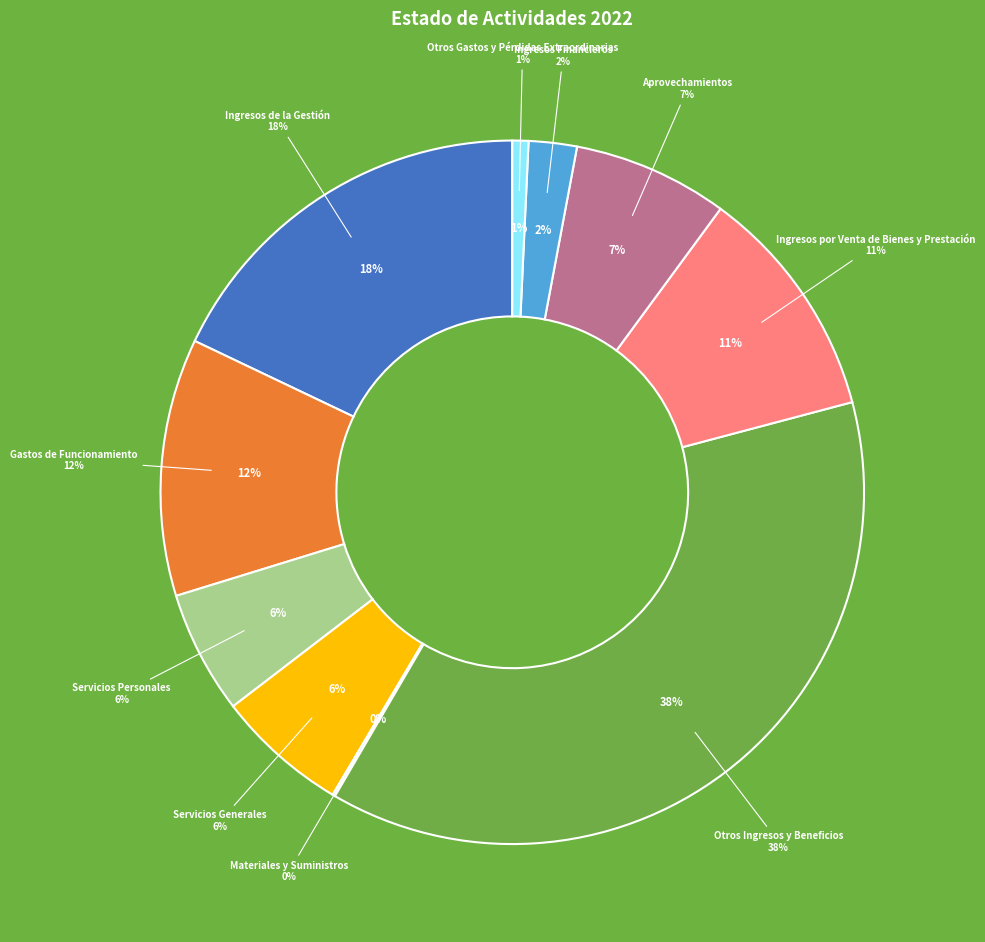

Rank the categories by value from highest to lowest.

Otros Ingresos y Beneficios, Ingresos de la Gestión, Gastos de Funcionamiento, Ingresos por Venta de Bienes y Prestación, Aprovechamientos, Servicios Generales, Servicios Personales, Ingresos Financieros, Otros Gastos y Pérdidas Extraordinarias, Materiales y Suministros